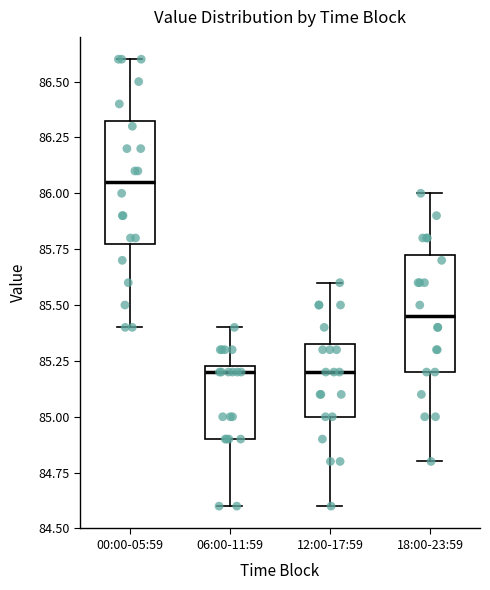

Reading left to right, transcribe this box plot: for each box, give where its median line is, the range the box spans, and where its two whiskers end, as read against the y-axis. The values are not printed on the chart, so give them approximately, as read against the axis.

00:00-05:59: median 86.05, box 85.80 to 86.35, whiskers 85.40 to 86.60
06:00-11:59: median 85.20, box 84.90 to 85.25, whiskers 84.60 to 85.40
12:00-17:59: median 85.20, box 85.00 to 85.35, whiskers 84.60 to 85.60
18:00-23:59: median 85.45, box 85.20 to 85.75, whiskers 84.80 to 86.00